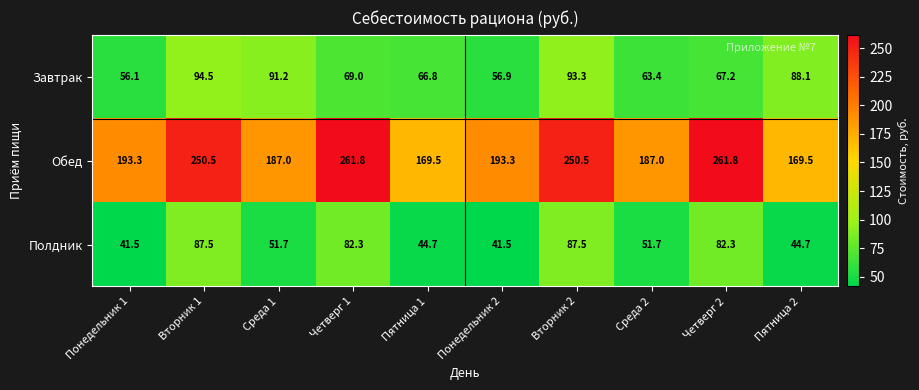

What is the sum of all Завтрак values?

746.5